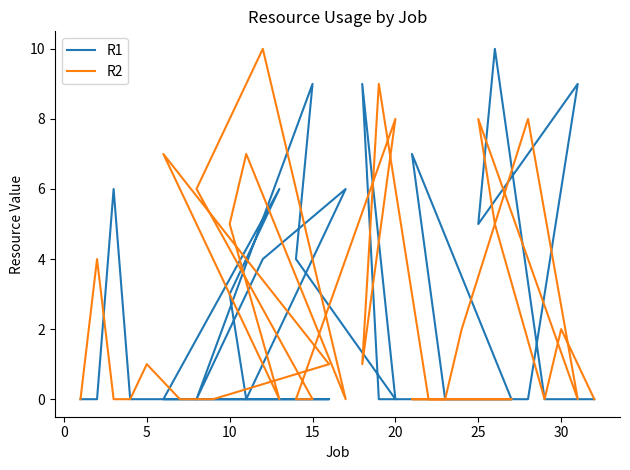

What is the difference between the maximum and second lowest values in the R2 series?

10